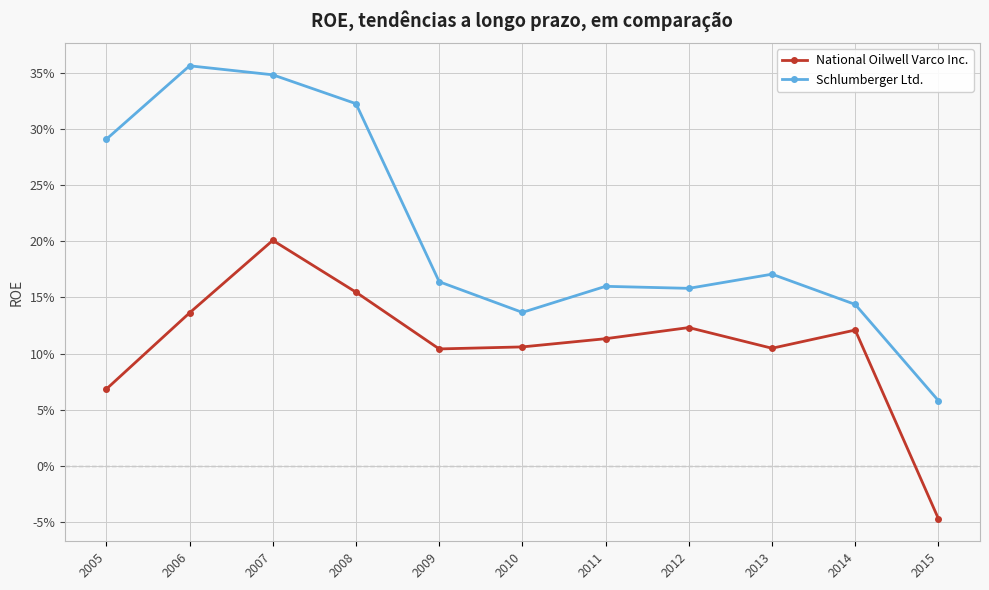

Does the chart have visible grid lines?

Yes